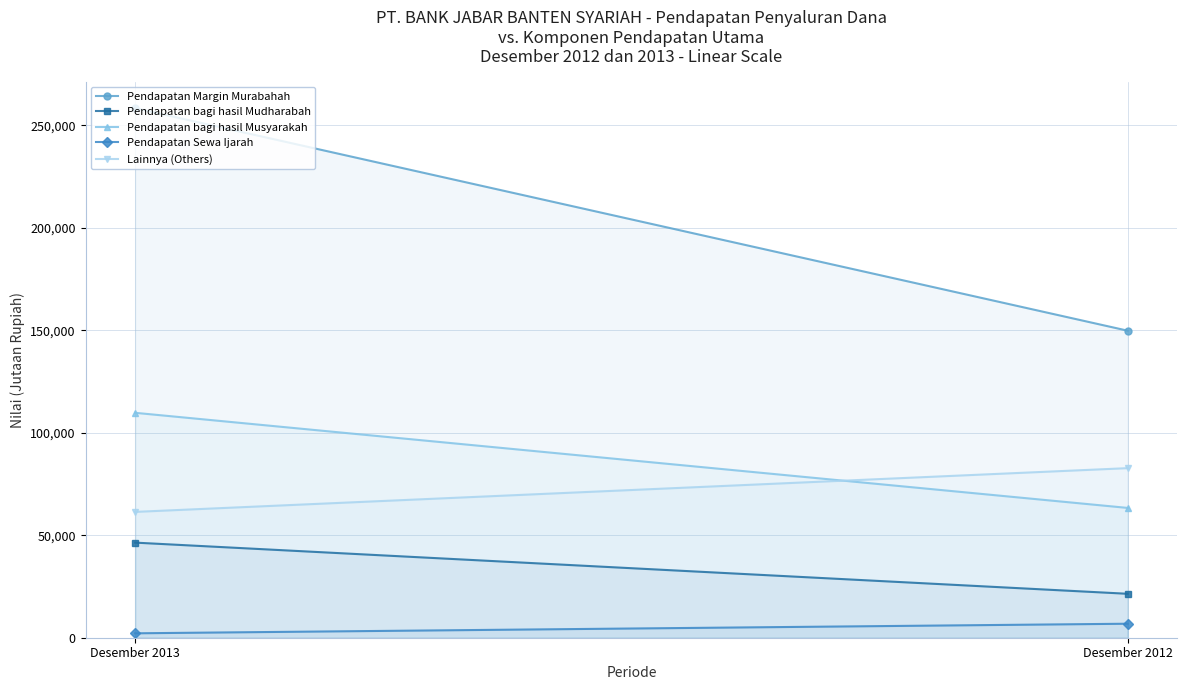

Is the value of Pendapatan Sewa Ijarah at Desember 2013 greater than the value of Pendapatan bagi hasil Mudharabah at Desember 2013?

No